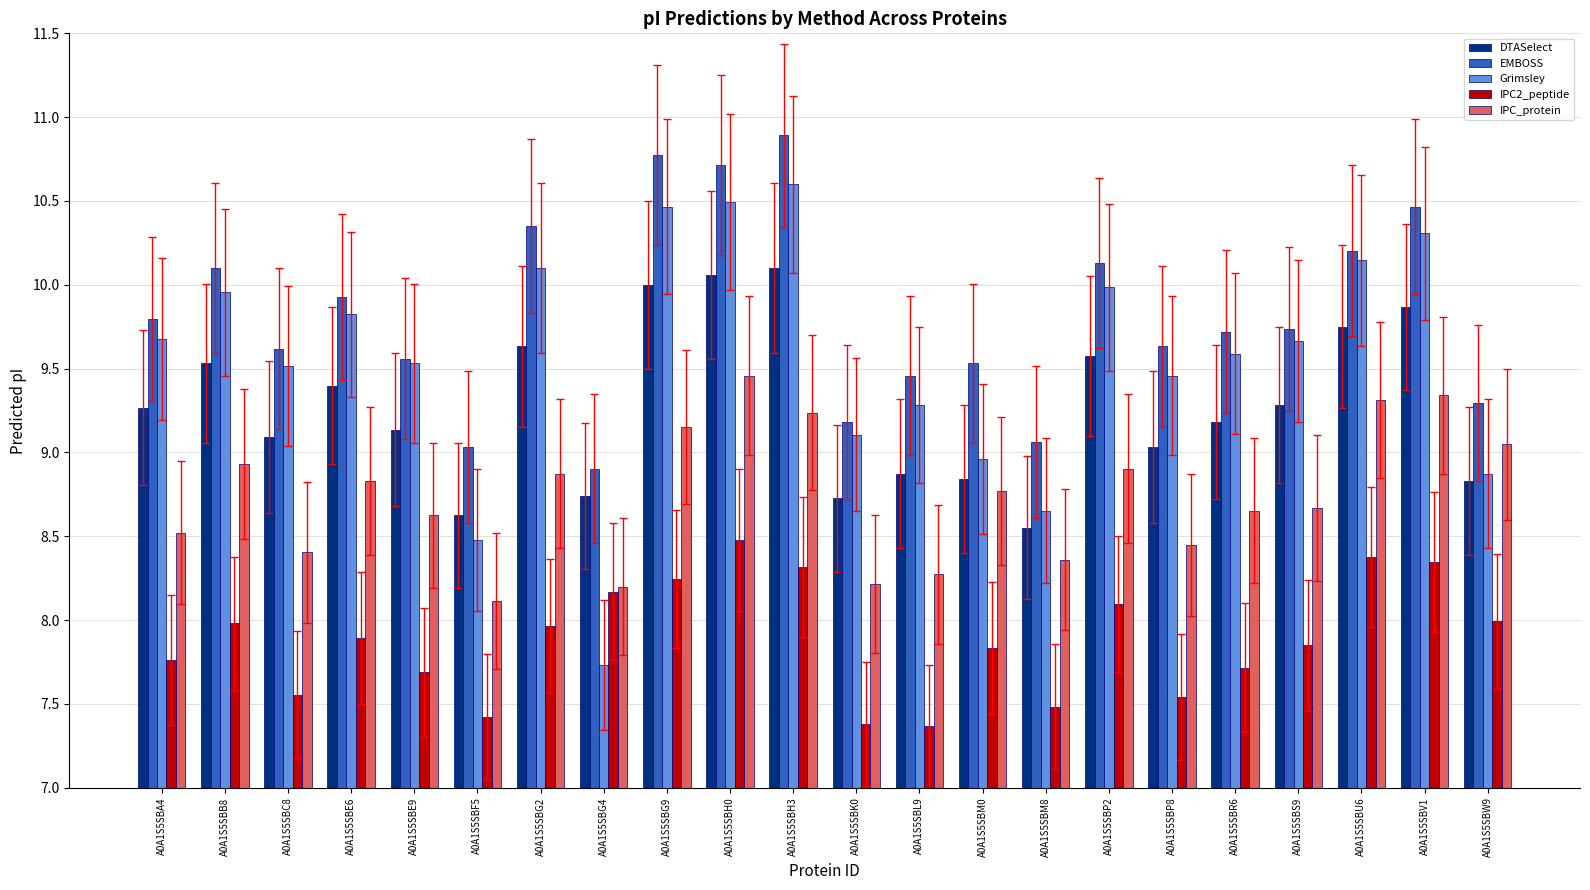

Between A0A1S5SBA4 and A0A1S5SBM0, which series saw the biggest shift?

Grimsley